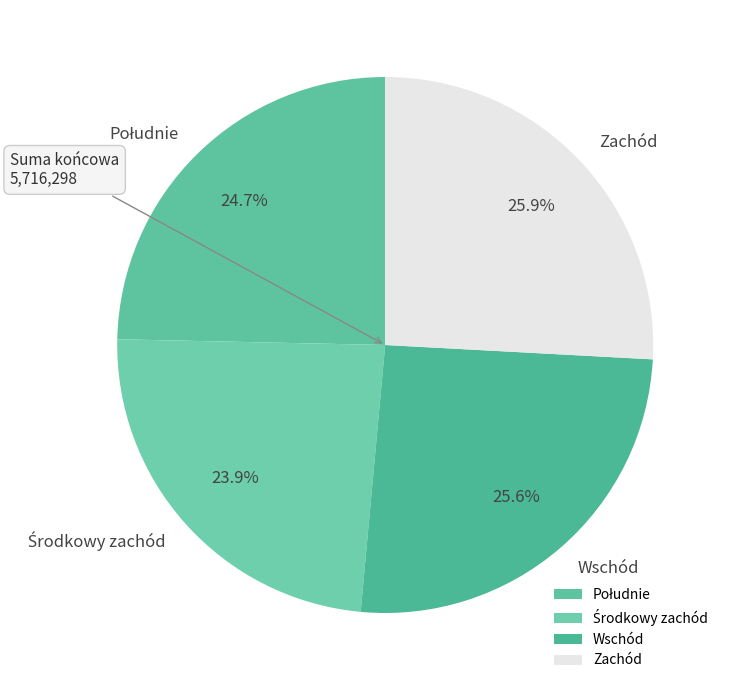

How many slices are in this pie chart?

4